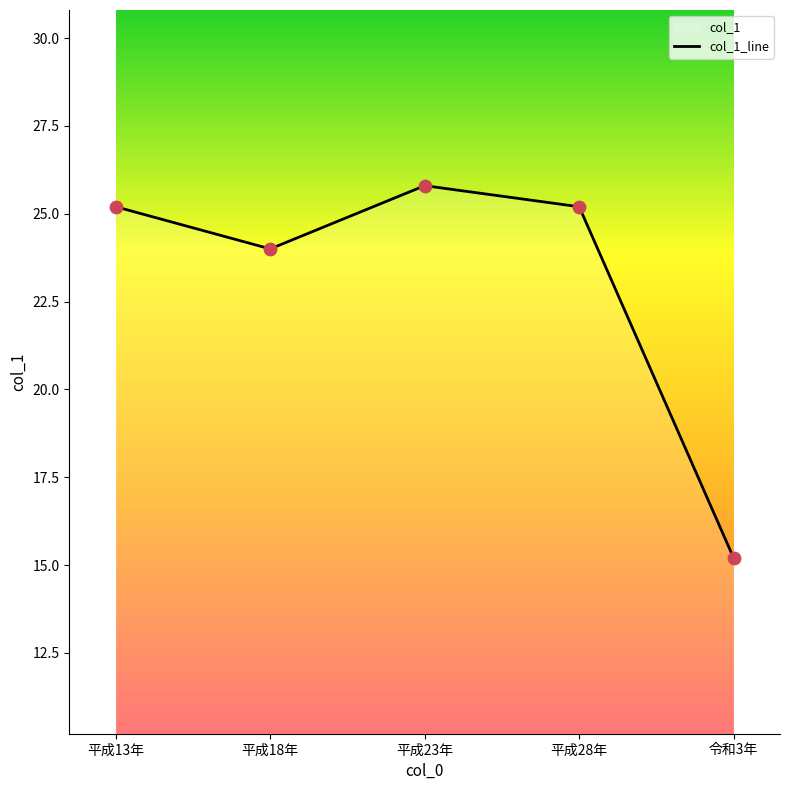

Between 平成28年 and 平成13年, which is larger?

平成28年